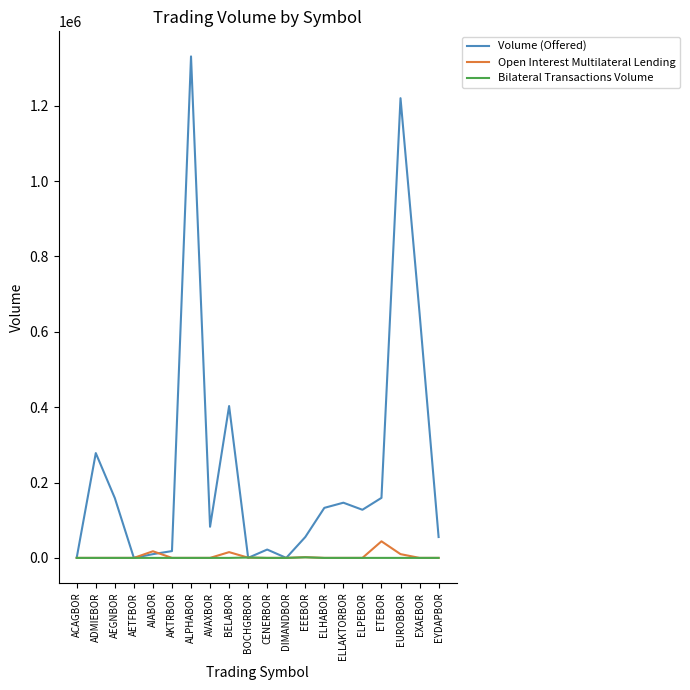

In Open Interest Multilateral Lending, how many points are higher than both neighbors (excluding endpoints)?

4